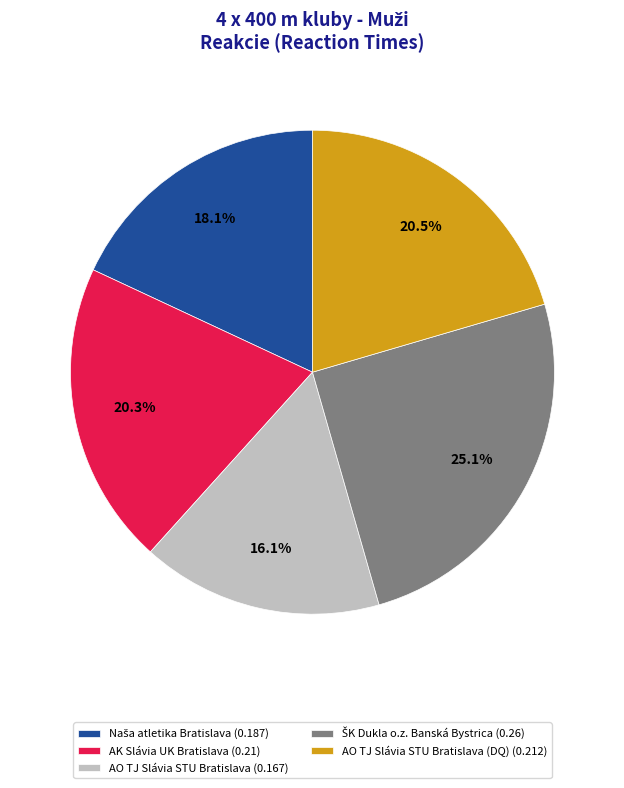

What is the smallest slice in the pie chart?

AO TJ Slávia STU Bratislava (0.167)